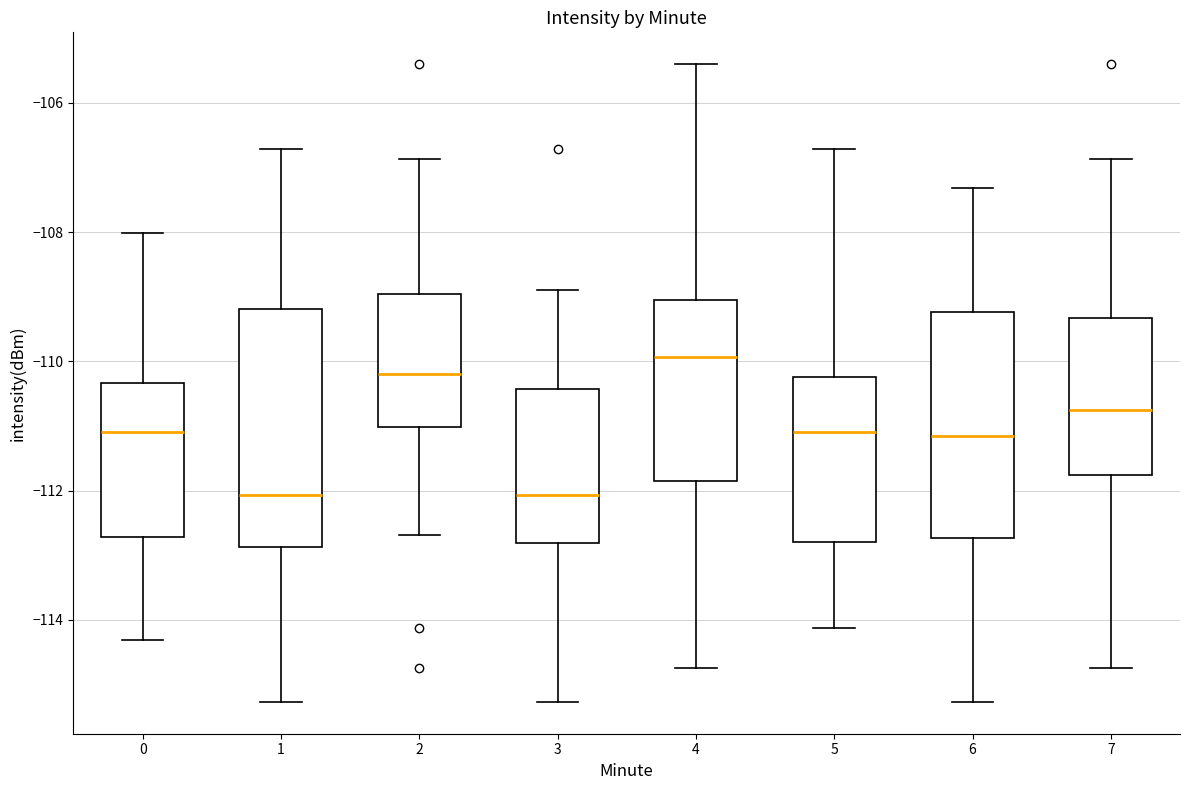

Reading left to right, transcribe this box plot: for each box, give where its median line is, the range the box spans, and where its two whiskers end, as read against the y-axis. The values are not printed on the chart, so give them approximately, as read against the axis.

0: median -111.0, box -112.8 to -110.4, whiskers -114.4 to -108.0
1: median -112.0, box -112.8 to -109.2, whiskers -115.2 to -106.8
2: median -110.2, box -111.0 to -109.0, whiskers -112.6 to -106.8
3: median -112.0, box -112.8 to -110.4, whiskers -115.2 to -108.8
4: median -110.0, box -111.8 to -109.0, whiskers -114.8 to -105.4
5: median -111.0, box -112.8 to -110.2, whiskers -114.2 to -106.8
6: median -111.2, box -112.8 to -109.2, whiskers -115.2 to -107.4
7: median -110.8, box -111.8 to -109.4, whiskers -114.8 to -106.8